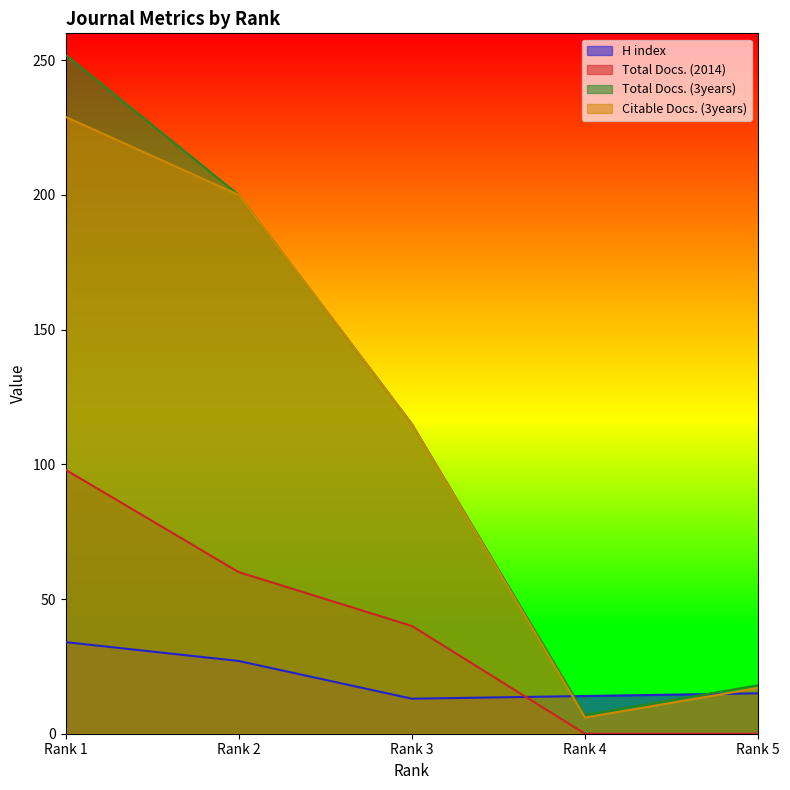

What is the difference between the Citable Docs. (3years) values at Rank 5 and Rank 2?

183